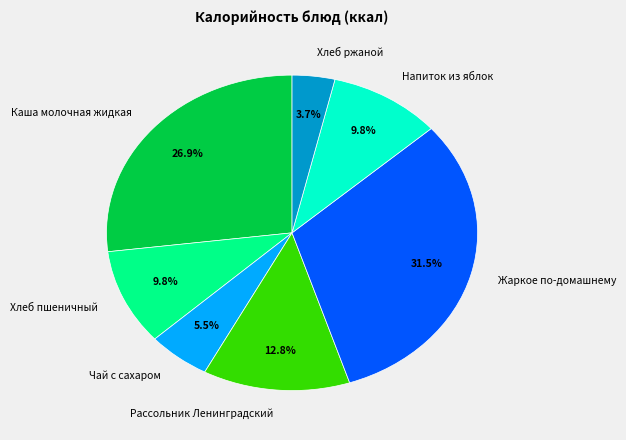

What is the largest slice in the pie chart?

Жаркое по-домашнему